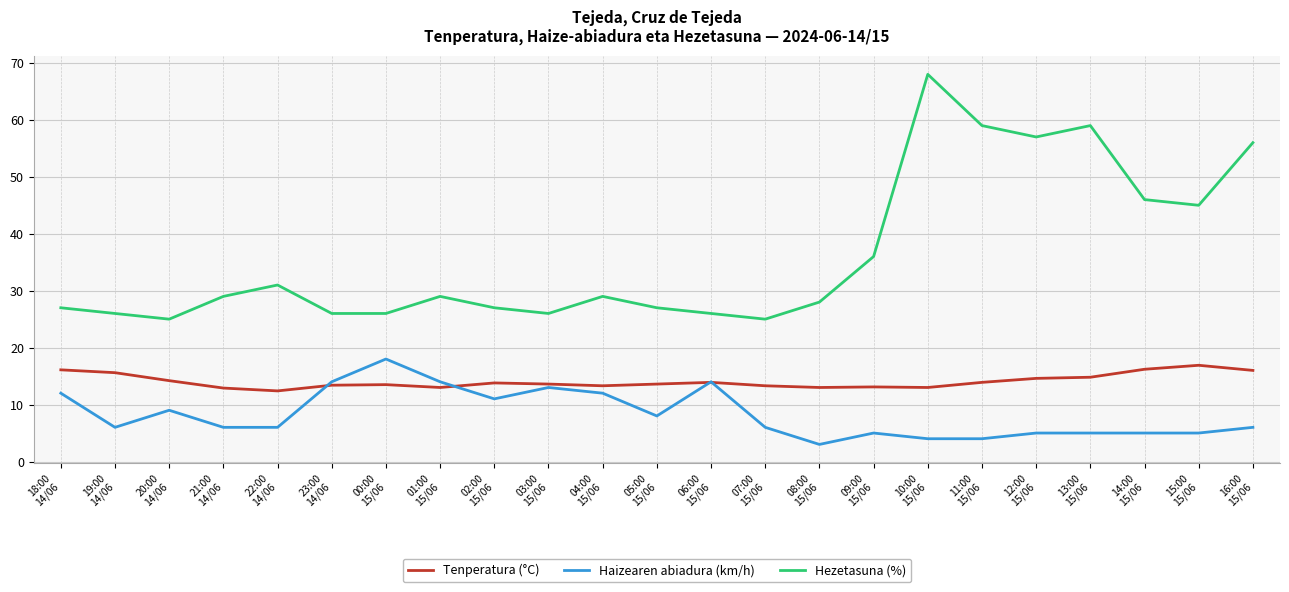

True or false: Haizearen abiadura (km/h) has a value of 5.0 at 09:00
15/06.

True